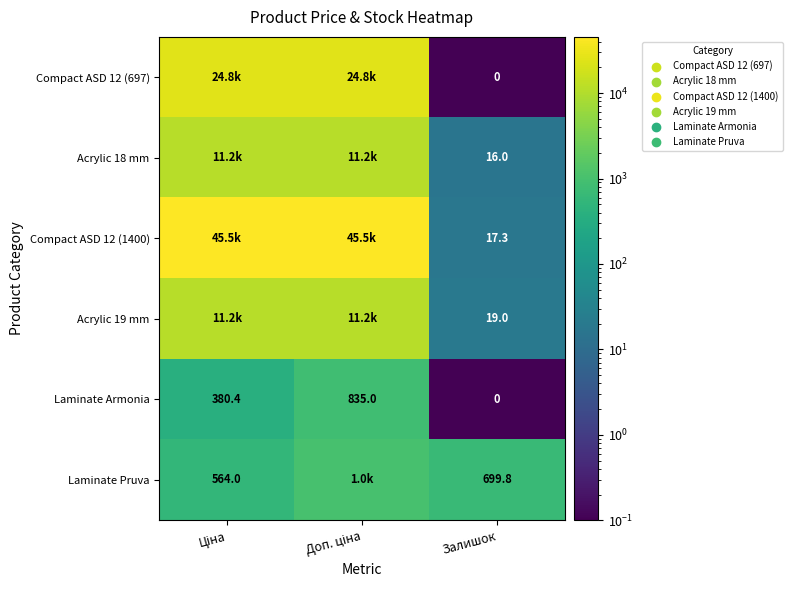

Which has a higher value, Доп. ціна or Залишок?

Доп. ціна